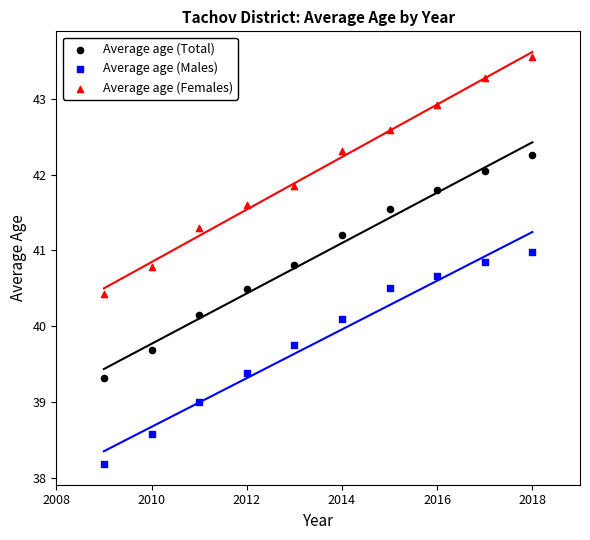

Which series has the widest spread of Y values?

Average age (Females)